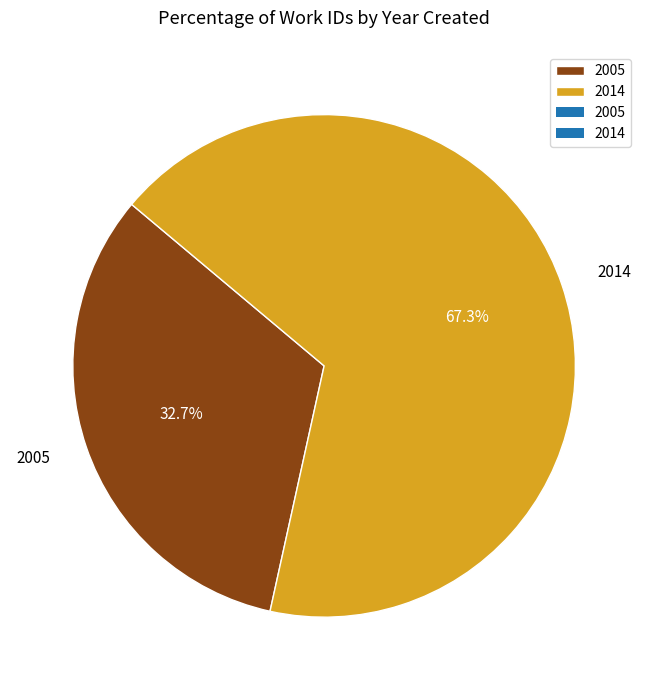

To the nearest percent, what is the difference between the 2005 and 2014 slice percentages?

35%